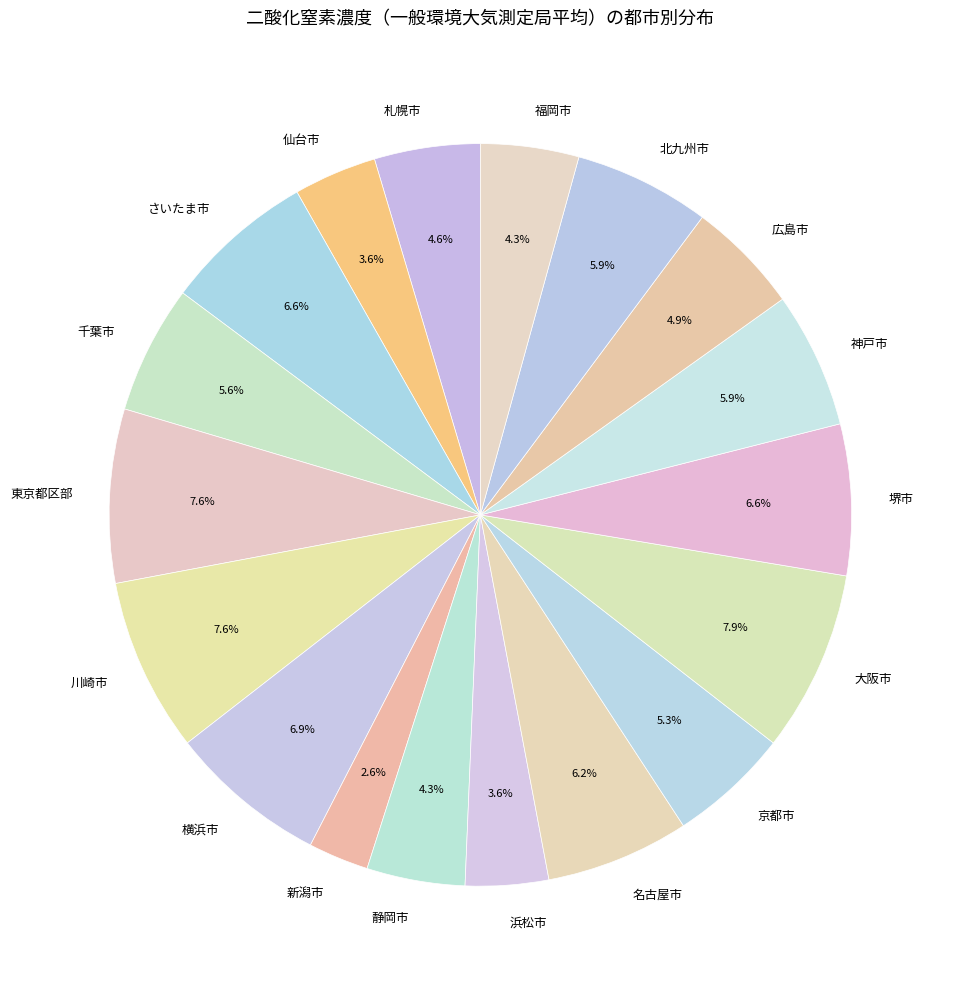

Which has a higher value, 静岡市 or 名古屋市?

名古屋市